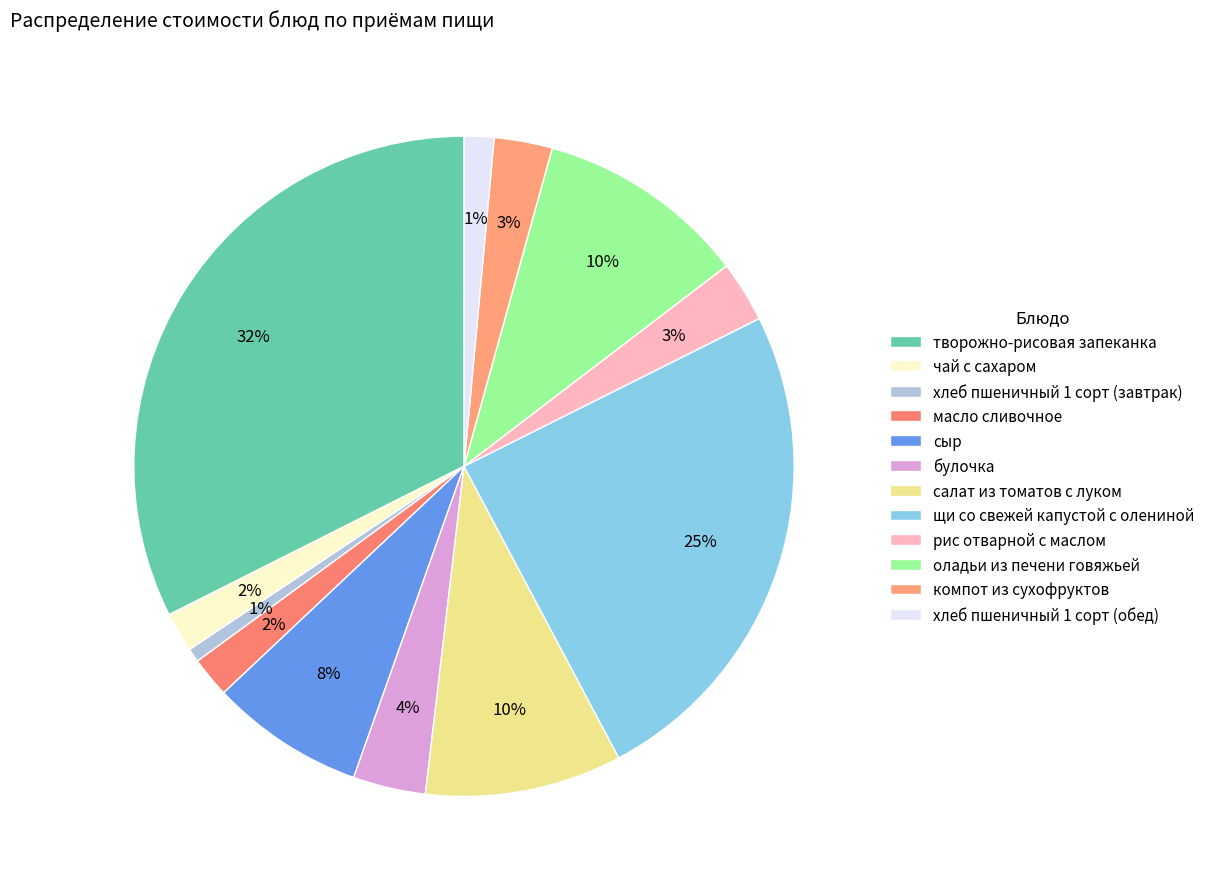

To the nearest percent, what is the average slice percentage?

8%